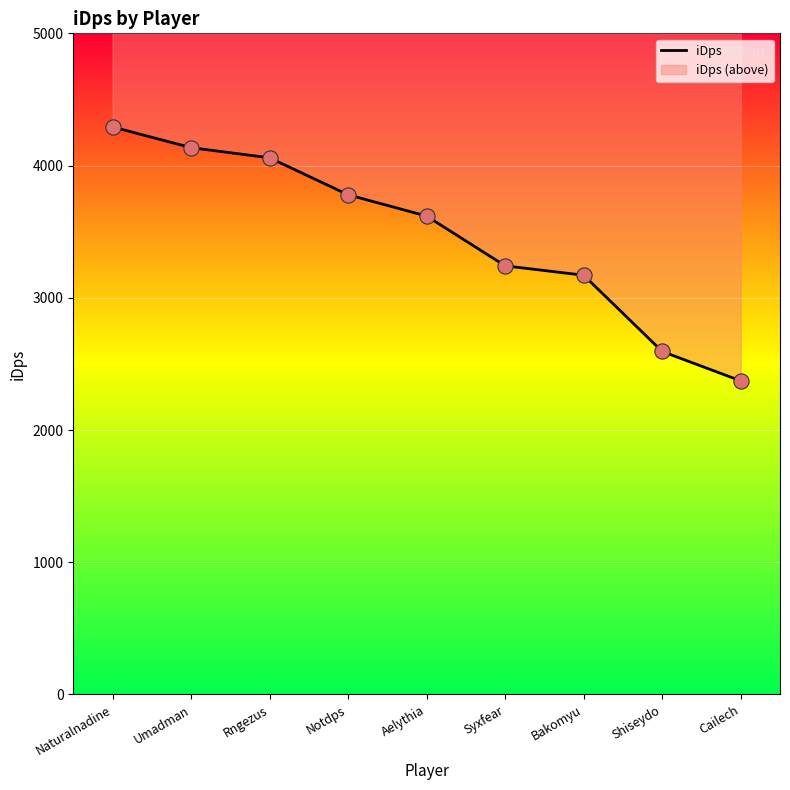

What is the change in value from Umadman to Aelythia?

-517.7